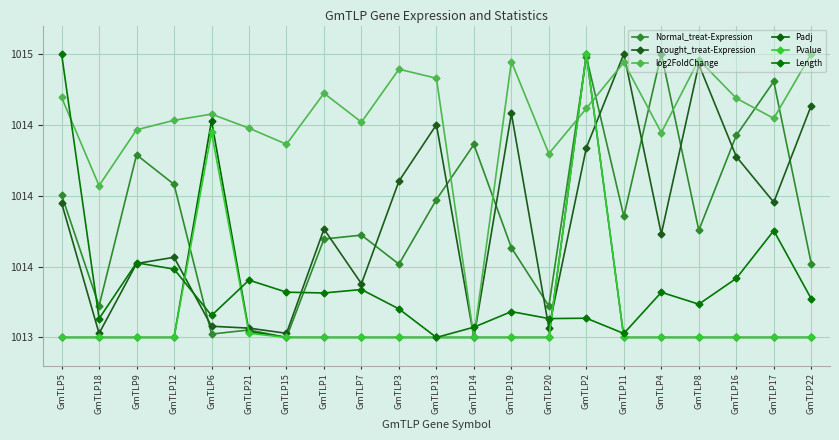

True or false: Pvalue and Length intersect in this chart.

True